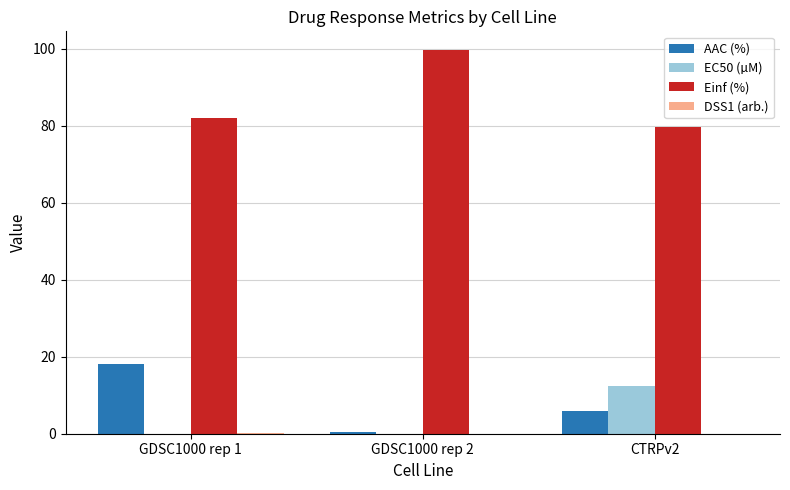

Which series has the largest total across all categories?

Einf (%)